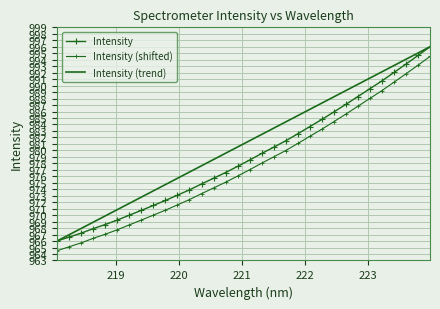

True or false: Intensity and Intensity (trend) cross at least once.

False